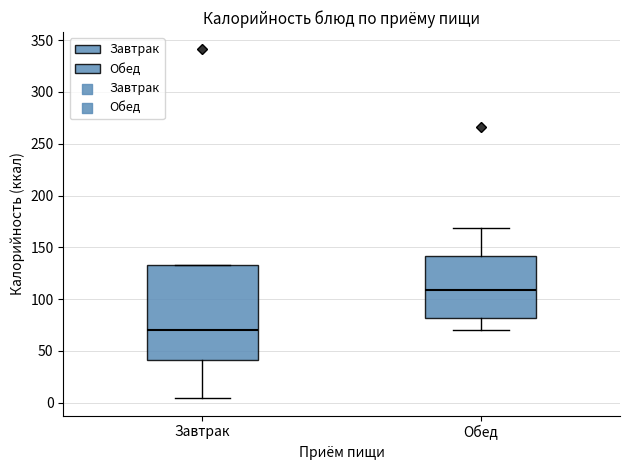

Where is the lower edge of the box for Обед on the y-axis? The values are not printed on the chart, so give them approximately, as read against the axis.

80